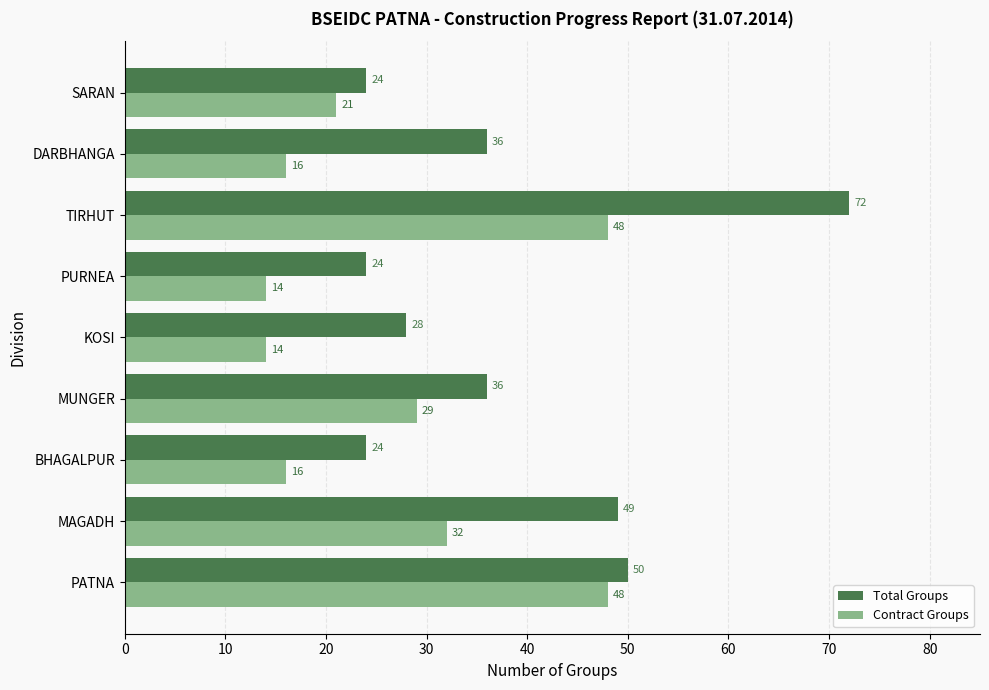

How many values in the Total Groups series are below 36?

4